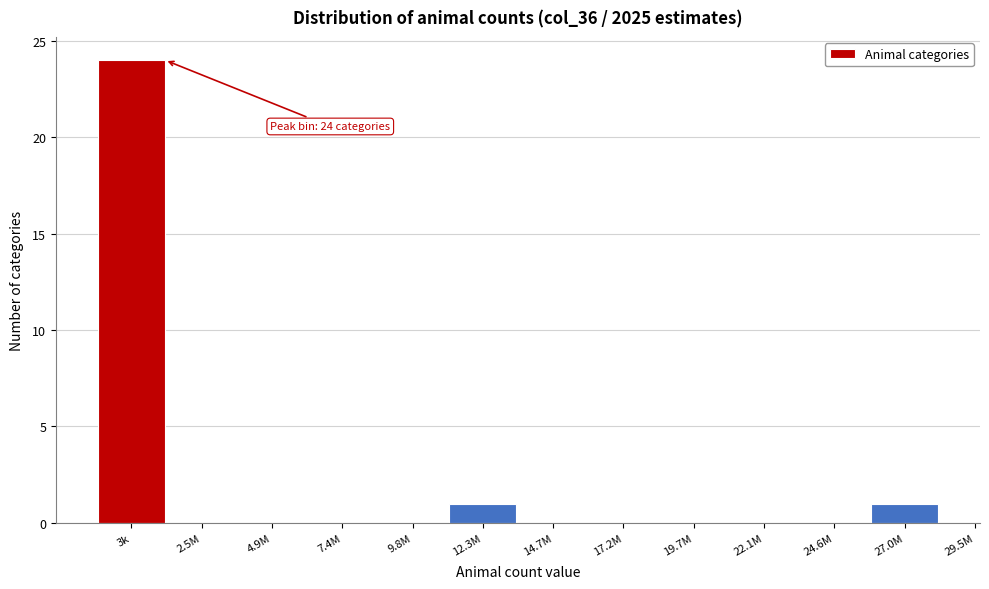

Reading left to right, extract all data points from this chart.

3k=24	2.5M=0	4.9M=0	7.4M=0	9.8M=0	12.3M=1	14.7M=0	17.2M=0	19.7M=0	22.1M=0	24.6M=0	27.0M=1